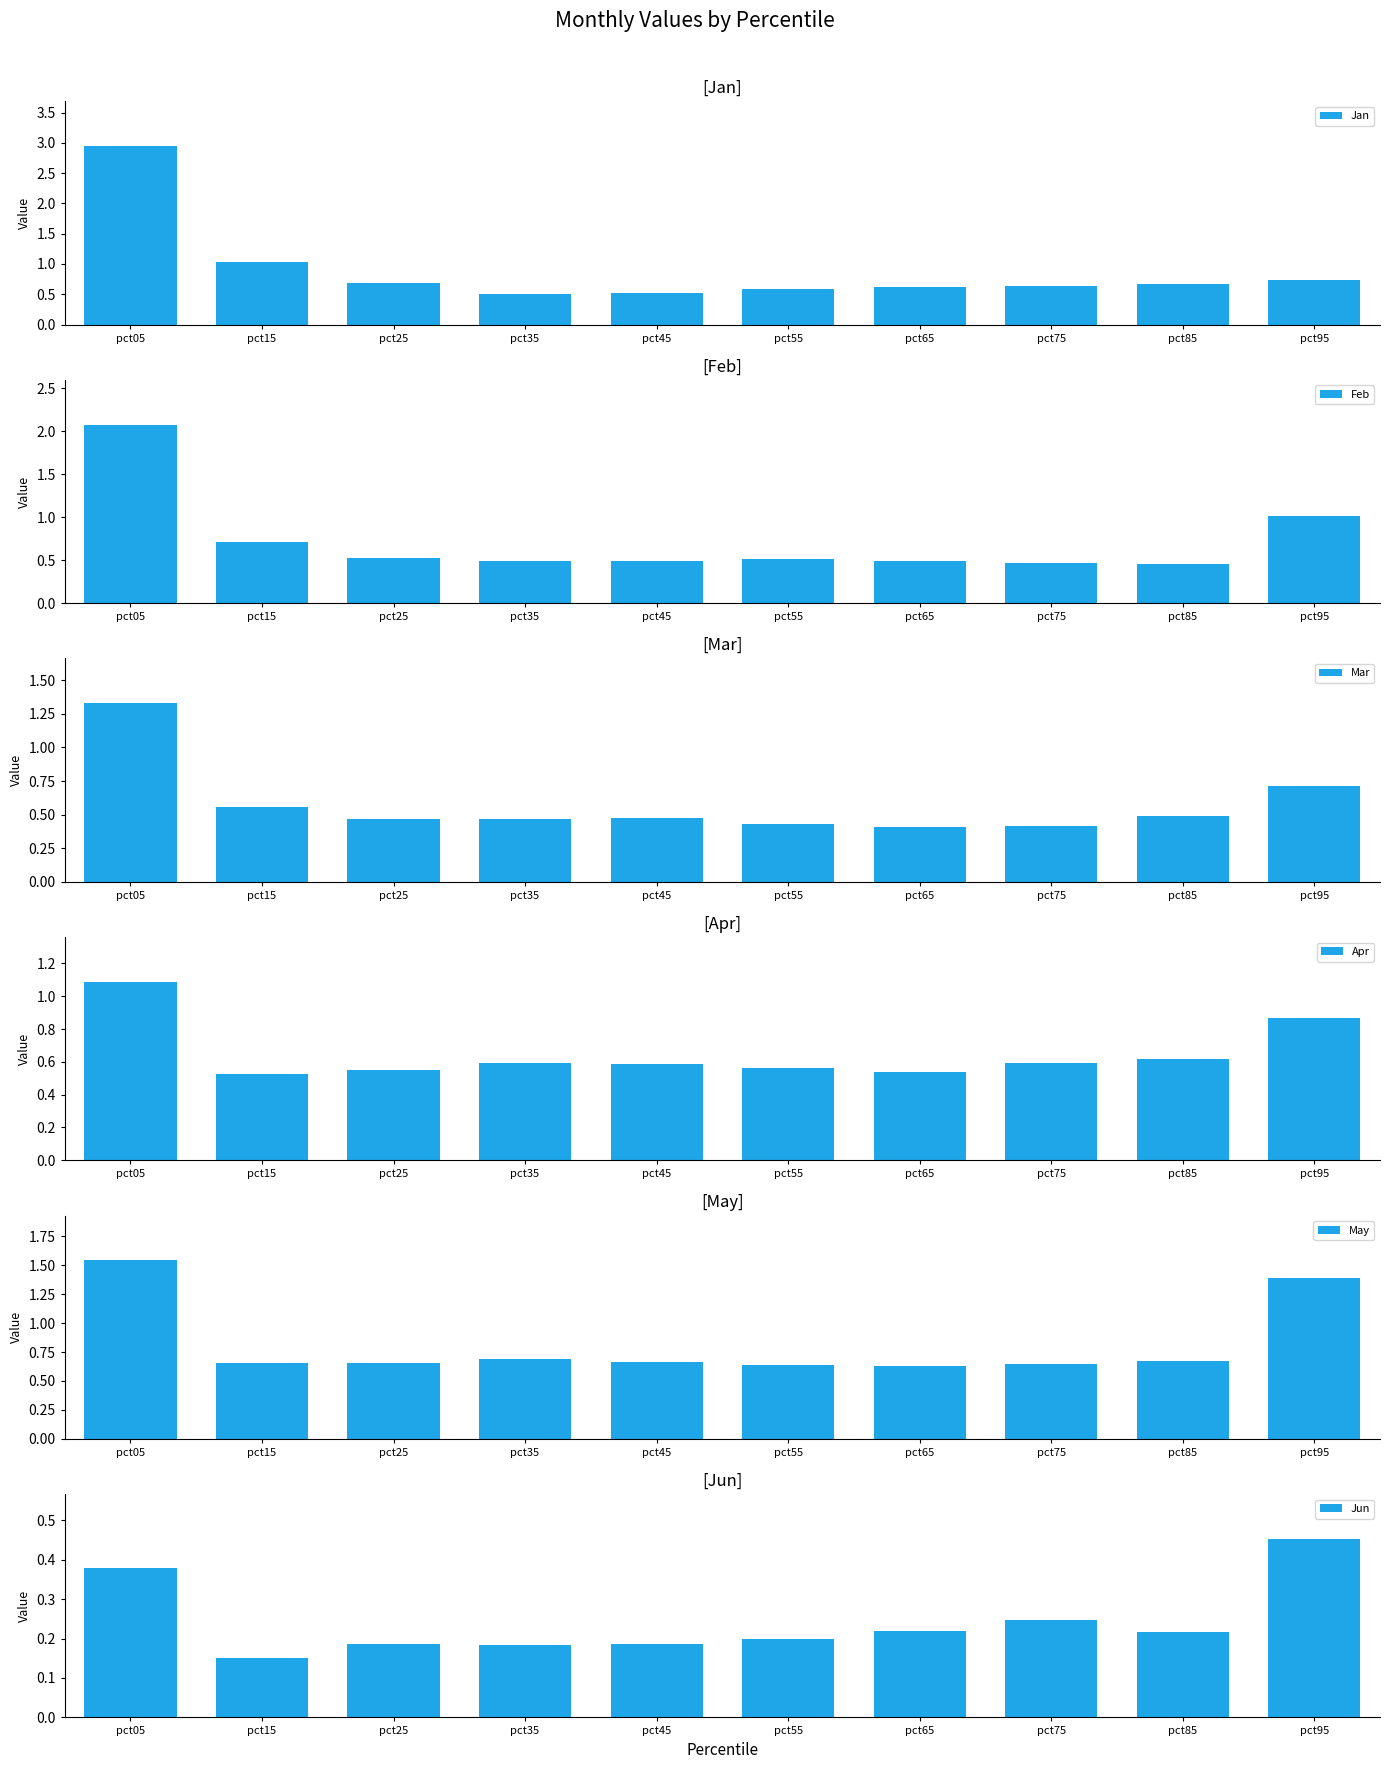

List the labels in order of Mar value, smallest first.

pct65, pct75, pct55, pct35, pct25, pct45, pct85, pct15, pct95, pct05